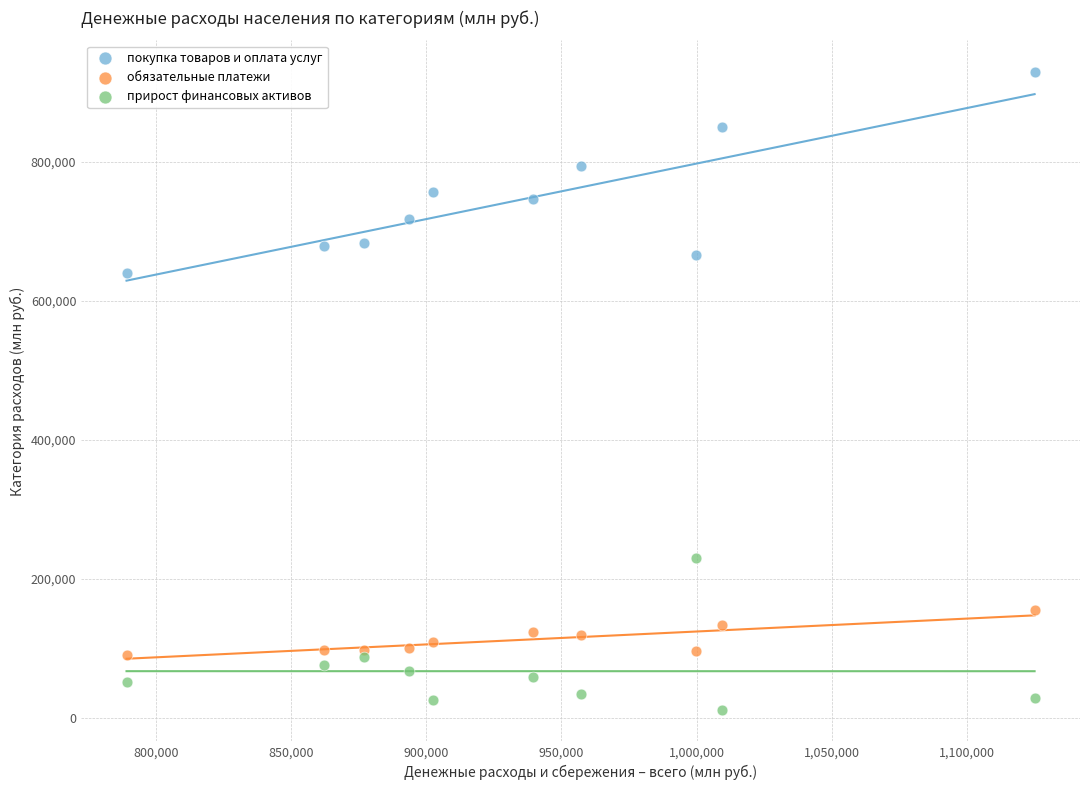

Which series contains the lowest Y value?

прирост финансовых активов